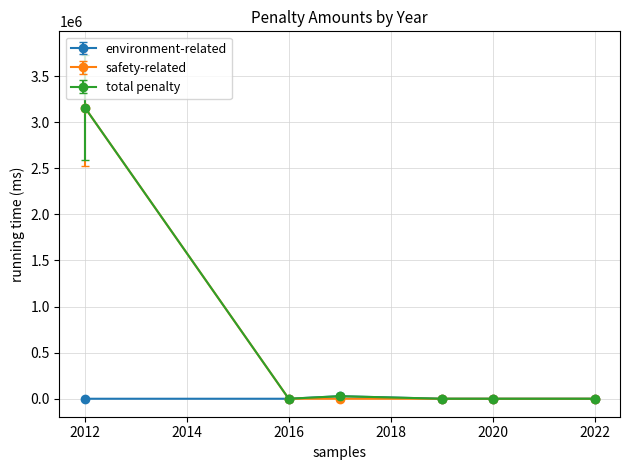

What is the highest value of the safety-related series?

3159458